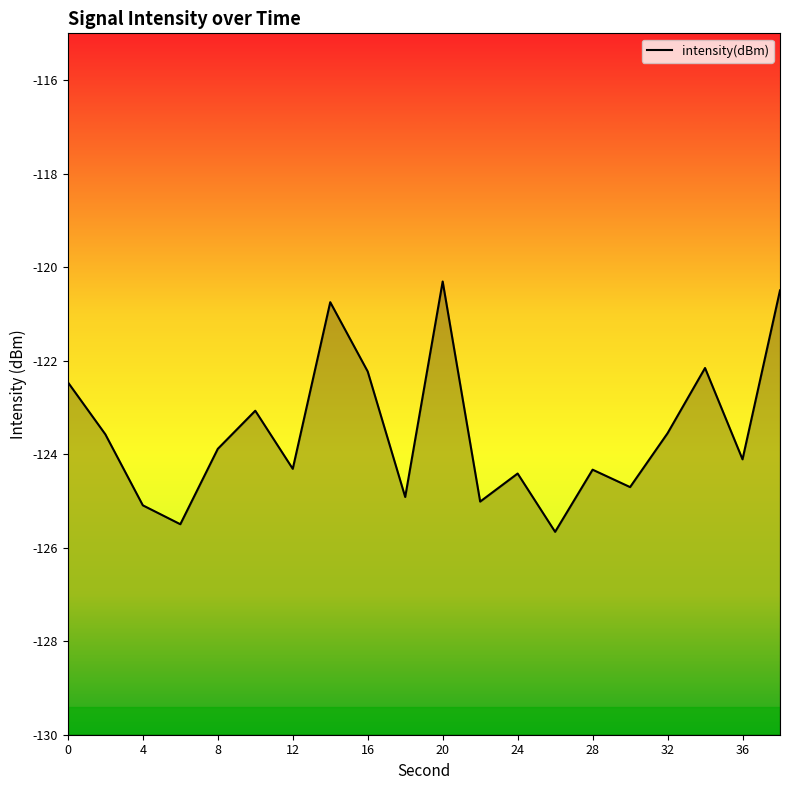

How many interior local valleys (lower than both neighbors) does the data have?

7